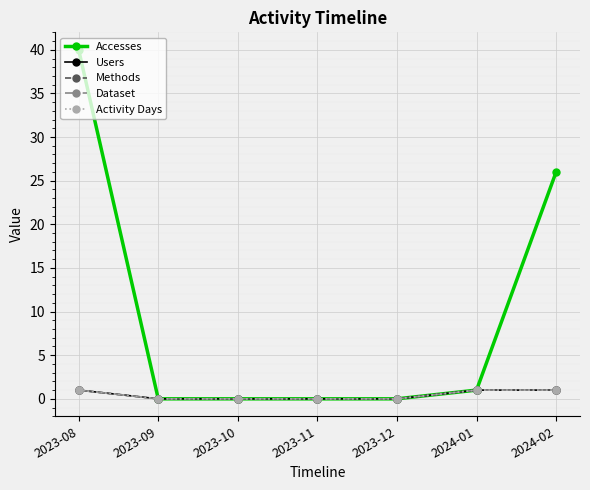

True or false: Methods has a value of 0 at 2023-10.

True